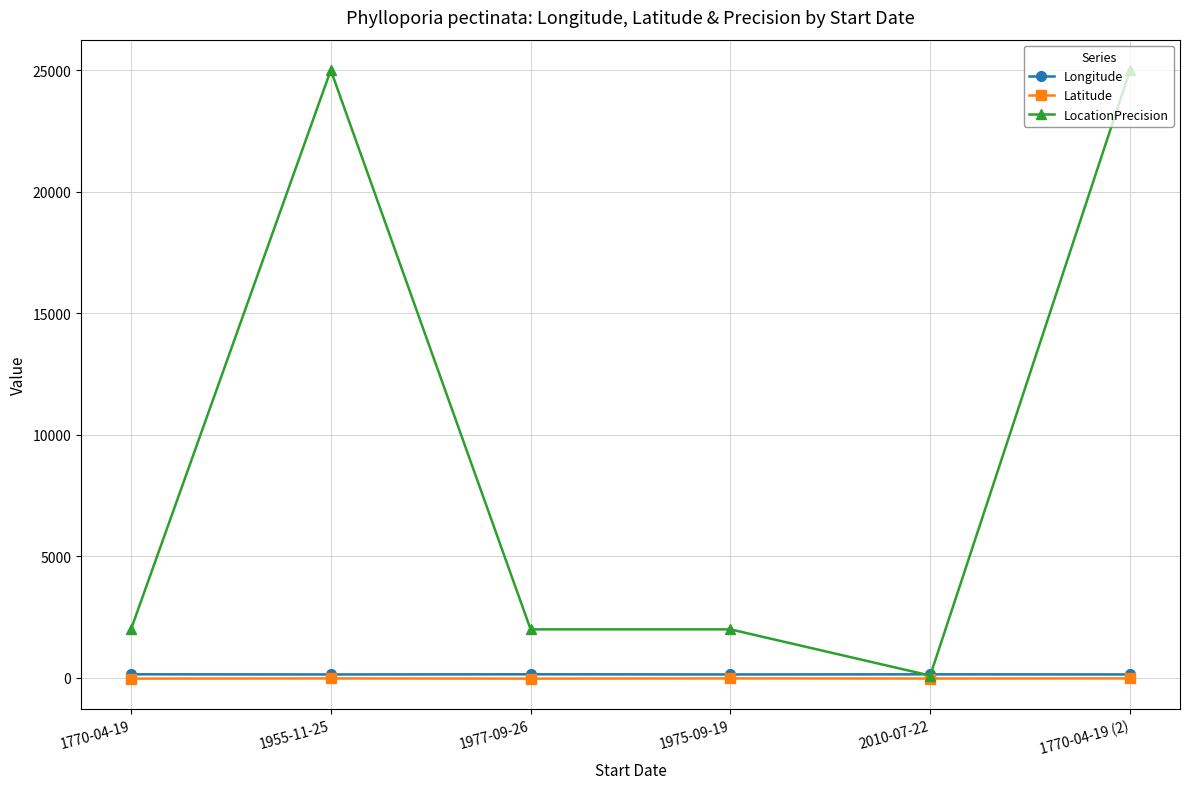

What is the difference between the maximum and minimum values in the LocationPrecision series?

24900.0